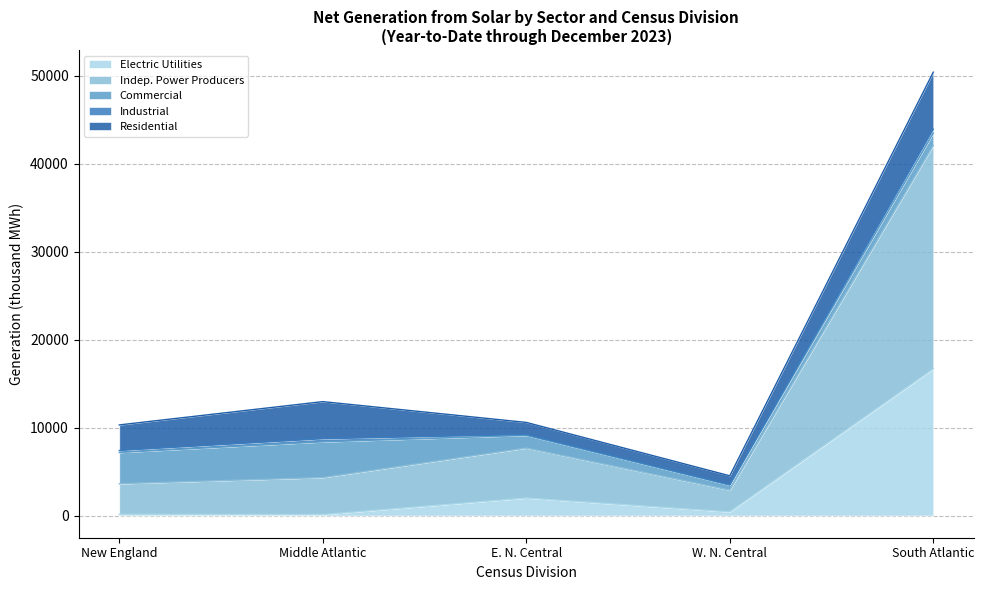

What is the spread (max minus min) of values at West North Central?

2415